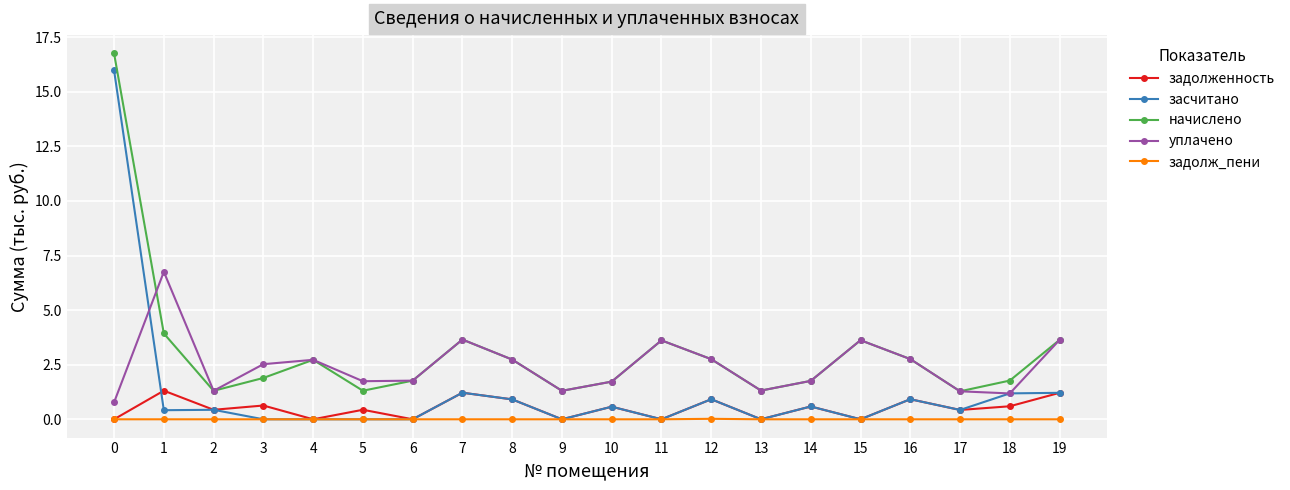

True or false: уплачено has more than 2 interior local peaks.

True